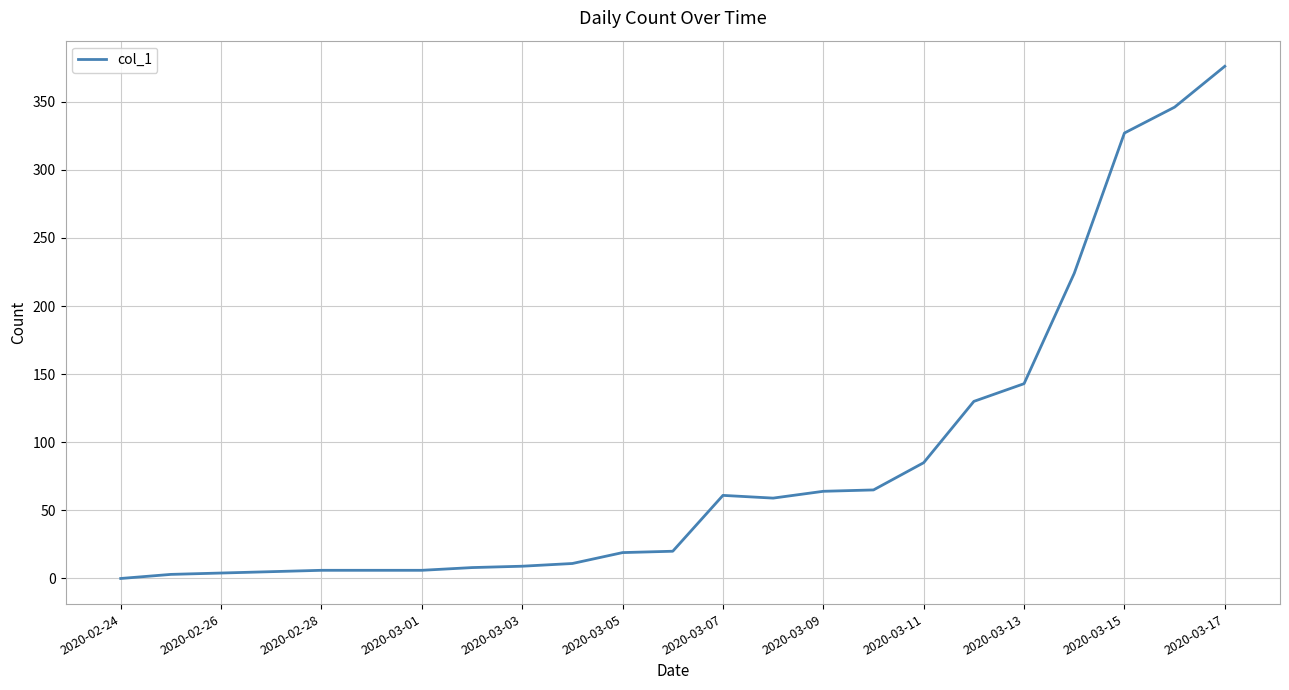

What is the difference between the maximum and minimum values?

376